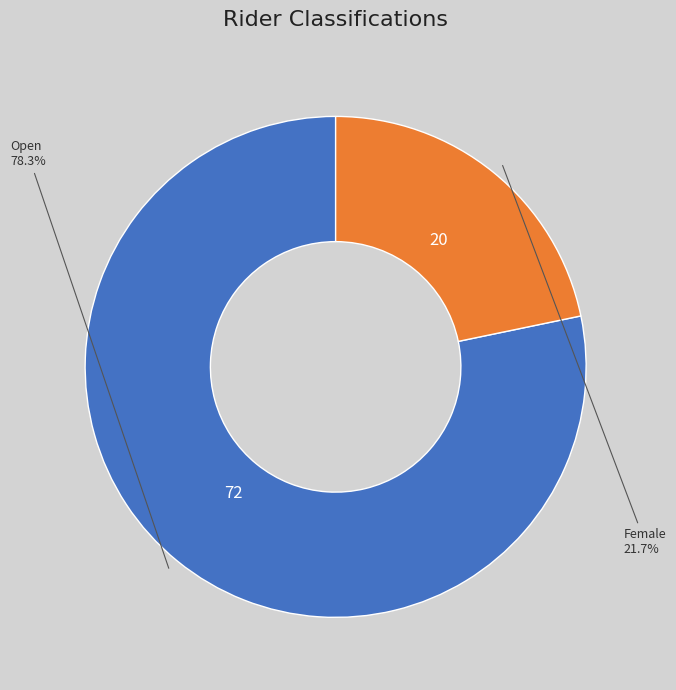

How many segments does this pie chart have?

2